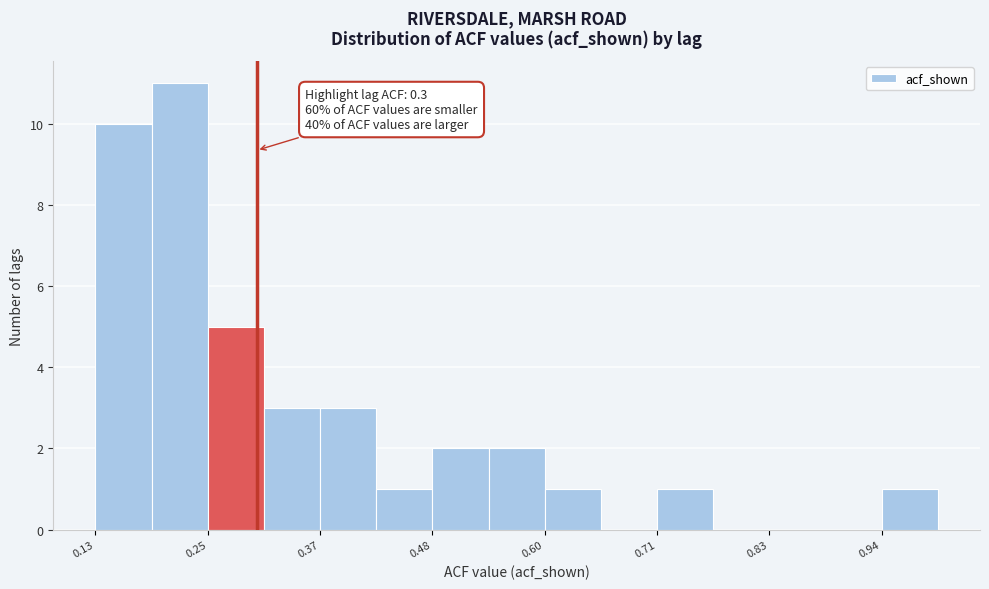

Around what value on the x-axis is the tallest bar? Give the approximate position of its centre, as read against the axis.

0.22